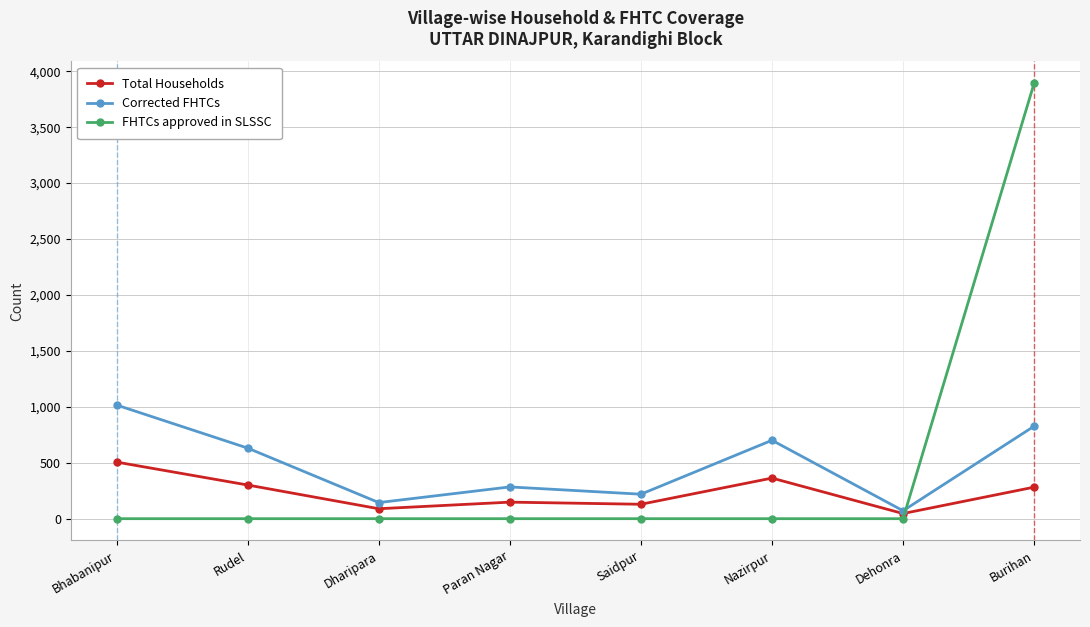

How many times do FHTCs approved in SLSSC and Total Households cross each other?

1